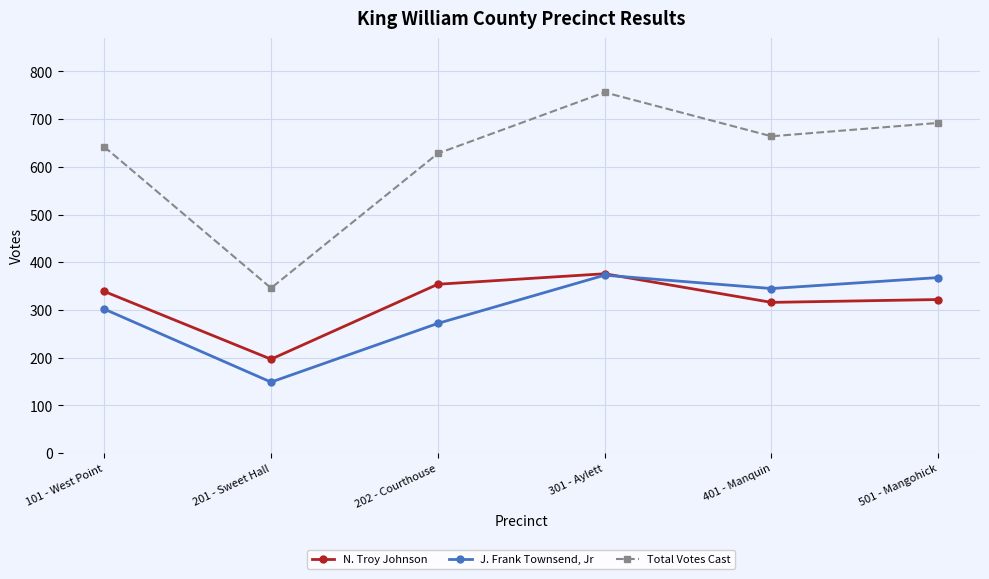

Which series has the largest range (max minus min)?

Total Votes Cast